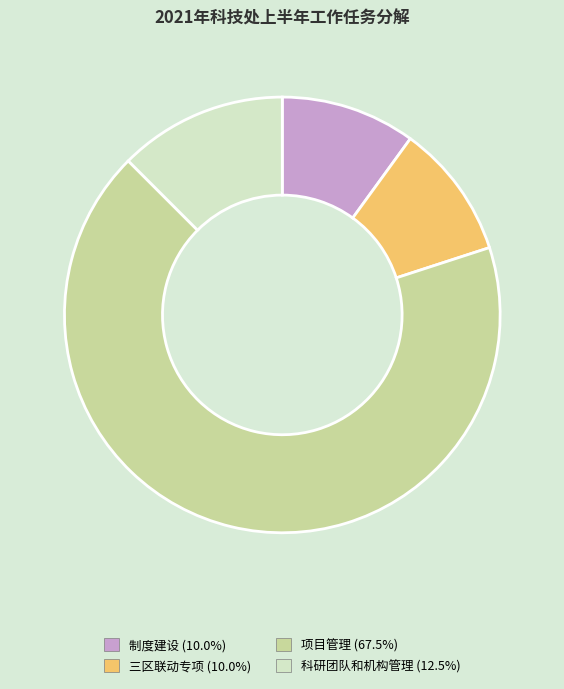

Does any single category account for the majority?

Yes